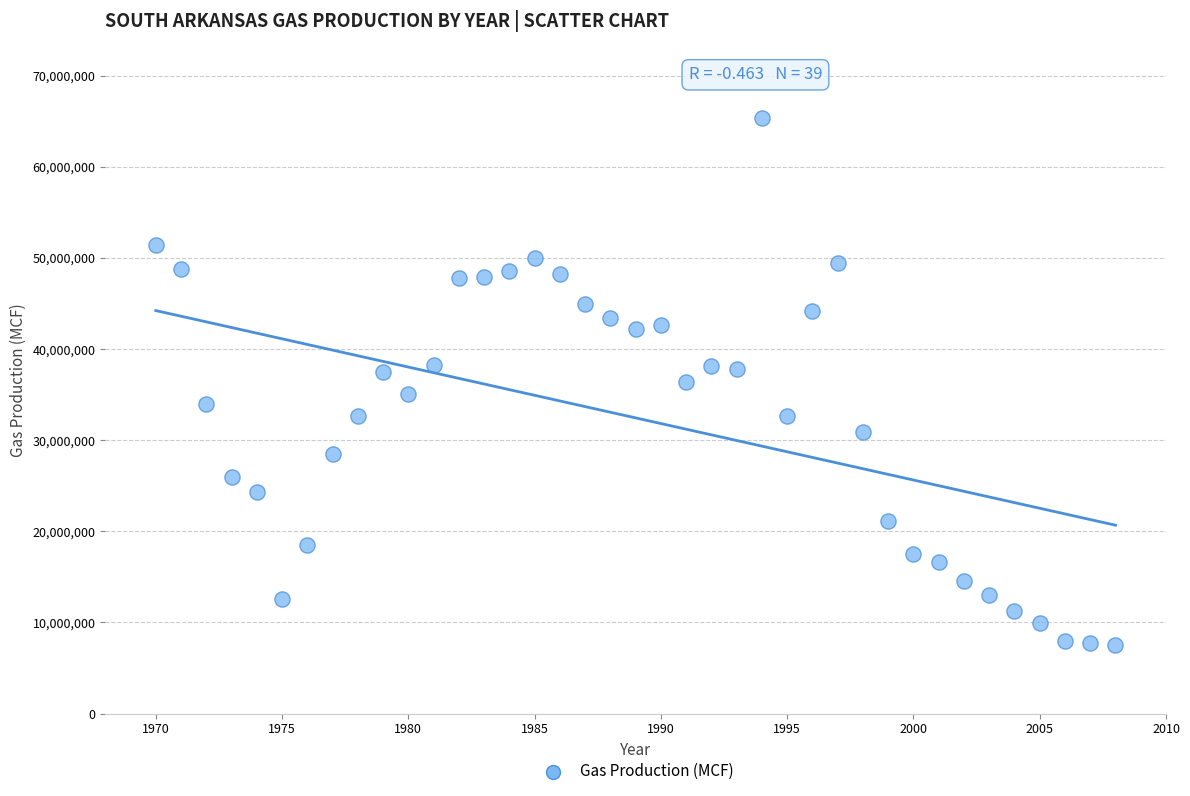

What is the range of X values (max minus min)?

38